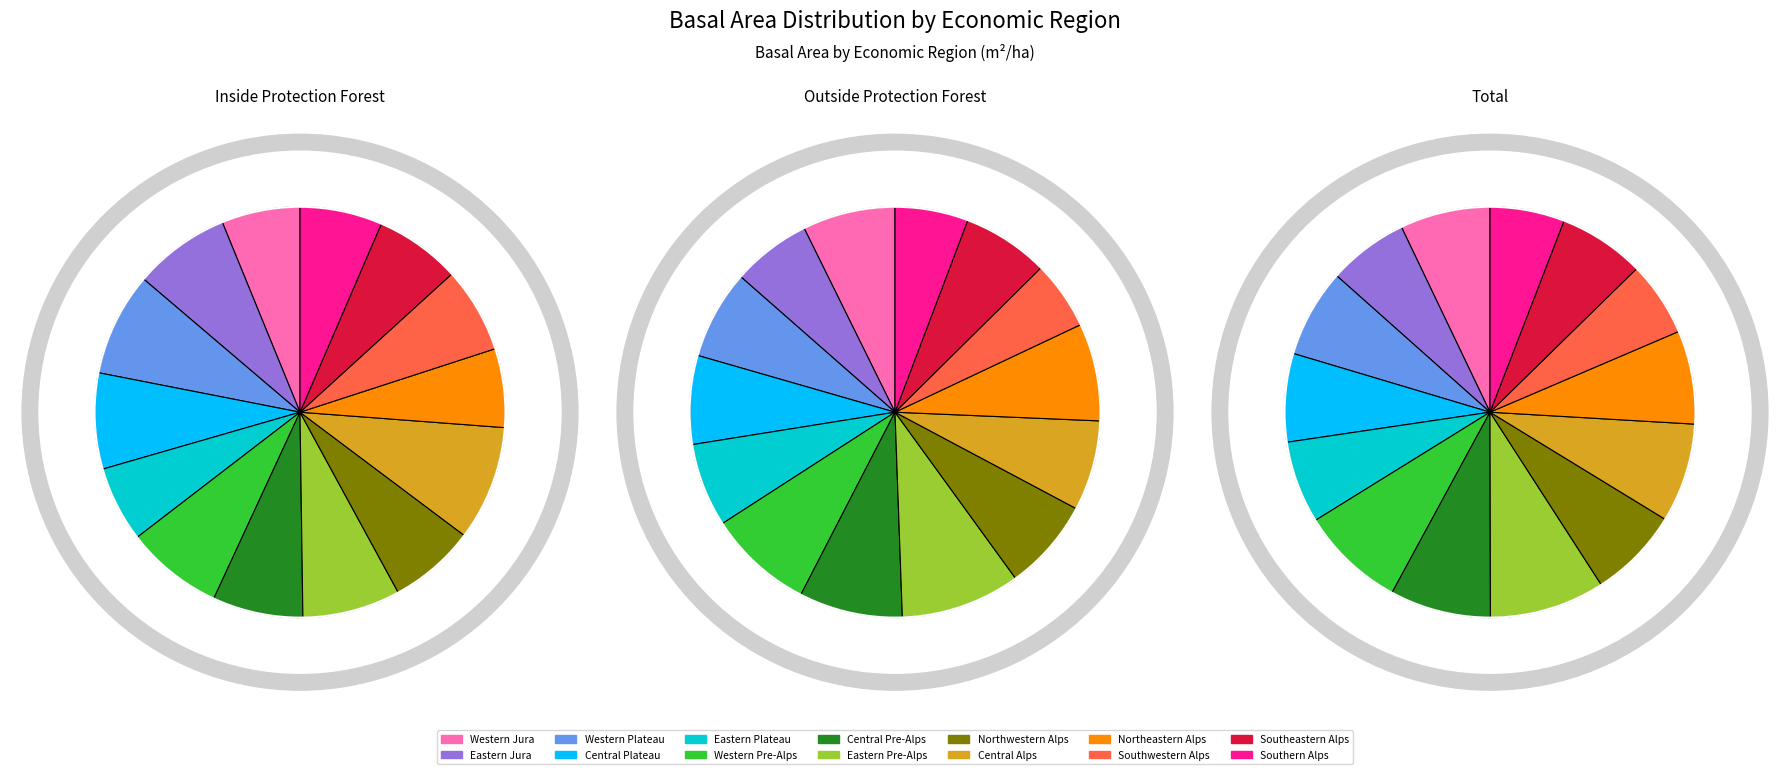

Is it true that Western Pre-Alps is 21% of the pie?

False